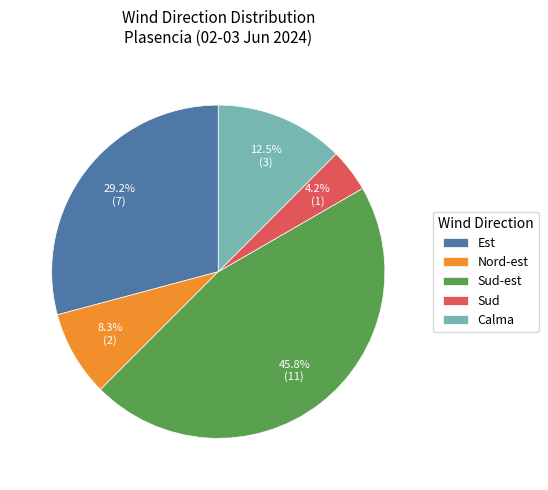

To the nearest percent, what is the difference between the largest and smallest slice percentages?

42%